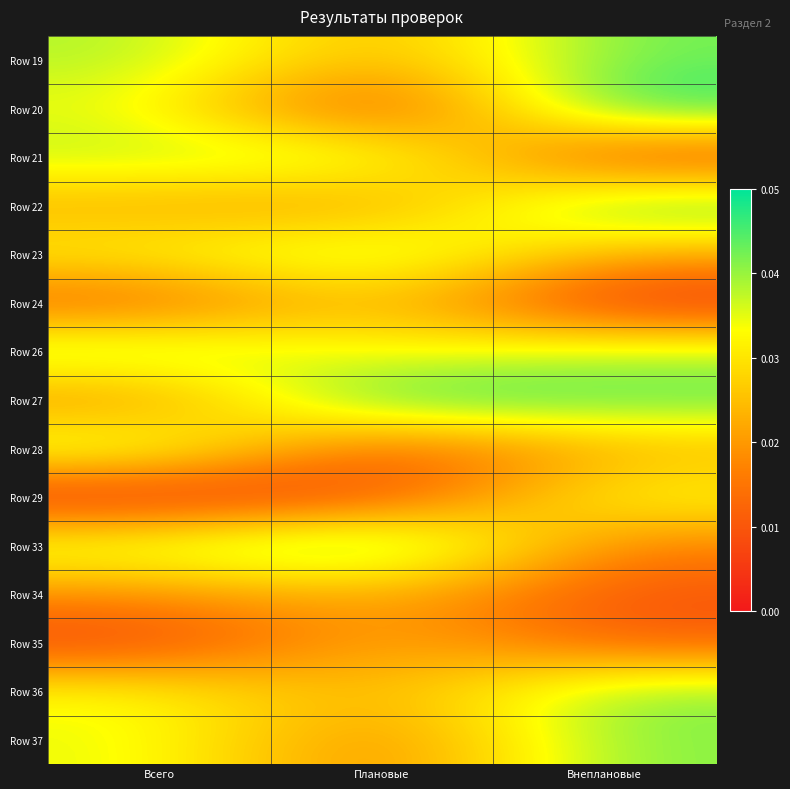

Which has a higher value, Плановые or Всего?

Всего